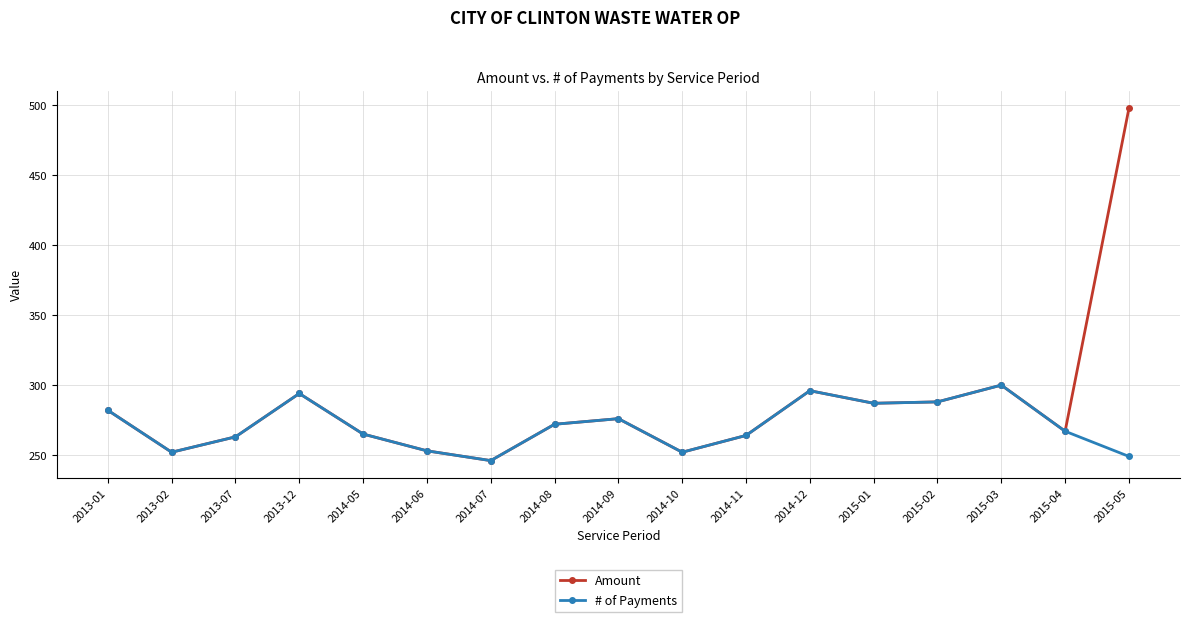

At which category does the chart reach its peak across all series?

2015-05